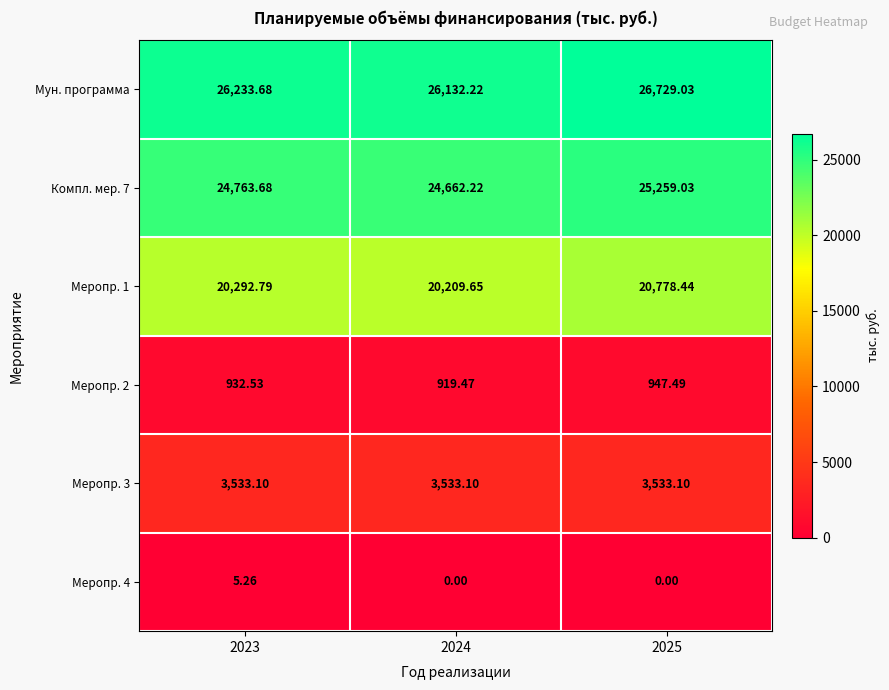

At which category does the chart reach its peak across all series?

2025